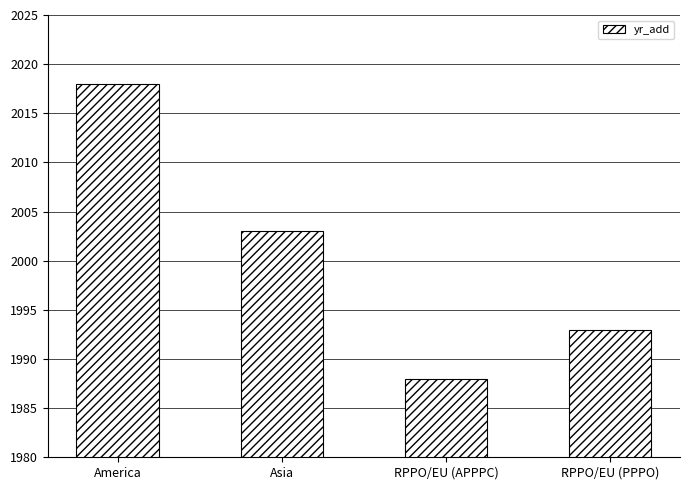

What is the change in value from America to RPPO/EU (APPPC)?

-30